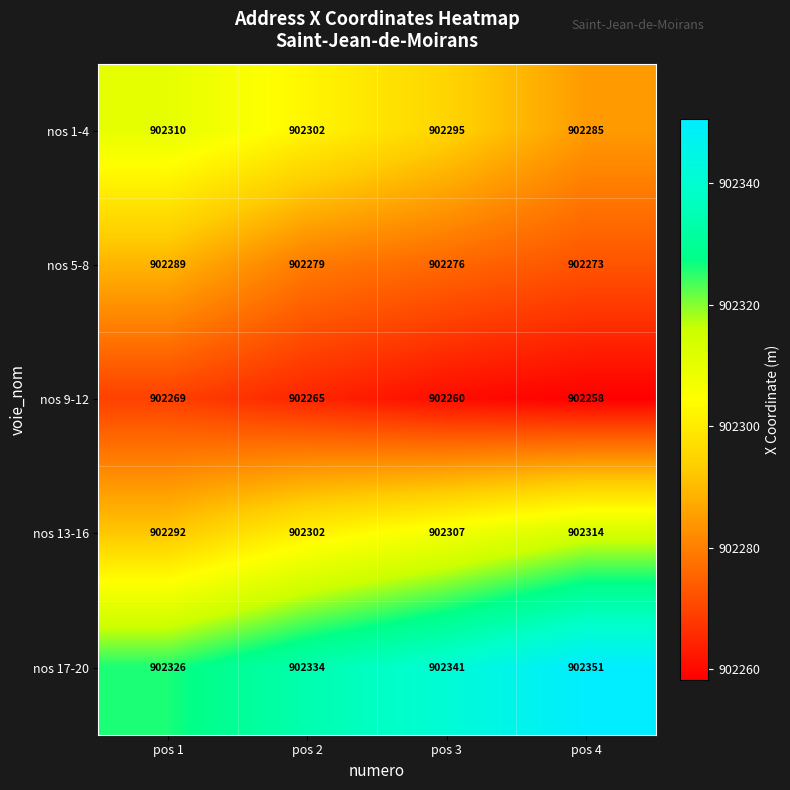

How many nos 1-4 values are between 902295 and 902310?

3